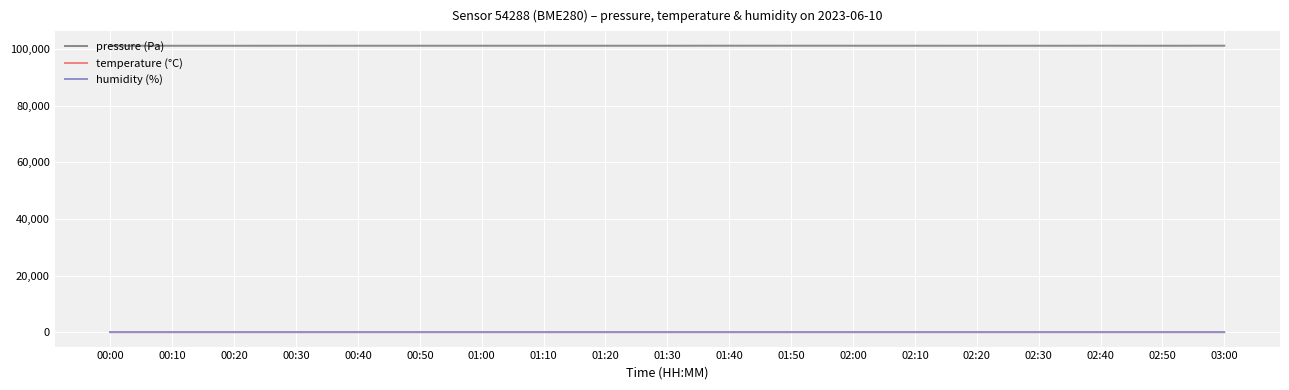

Which series has the largest total across all categories?

pressure (Pa)